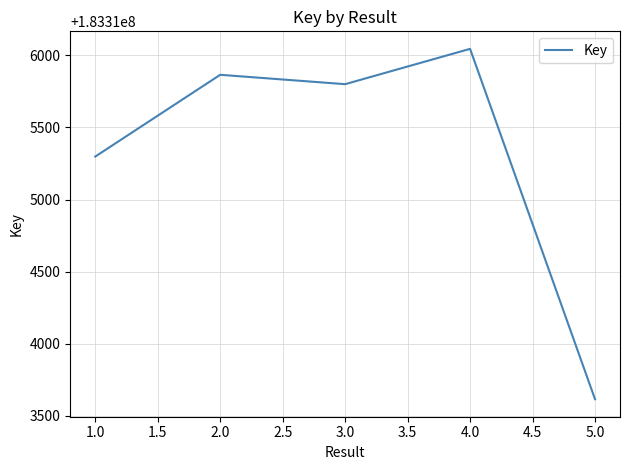

What is the ratio of the value at 3.0 to the value at 2.0?

1.0